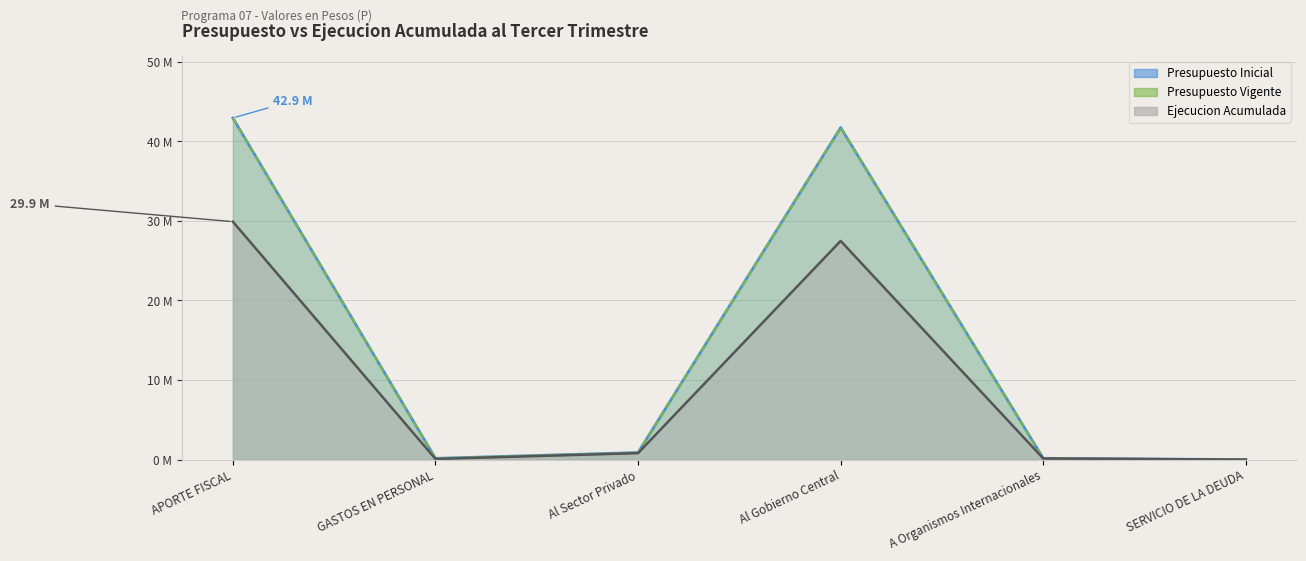

What is the average value of the Ejecucion Acumulada series?

9737617